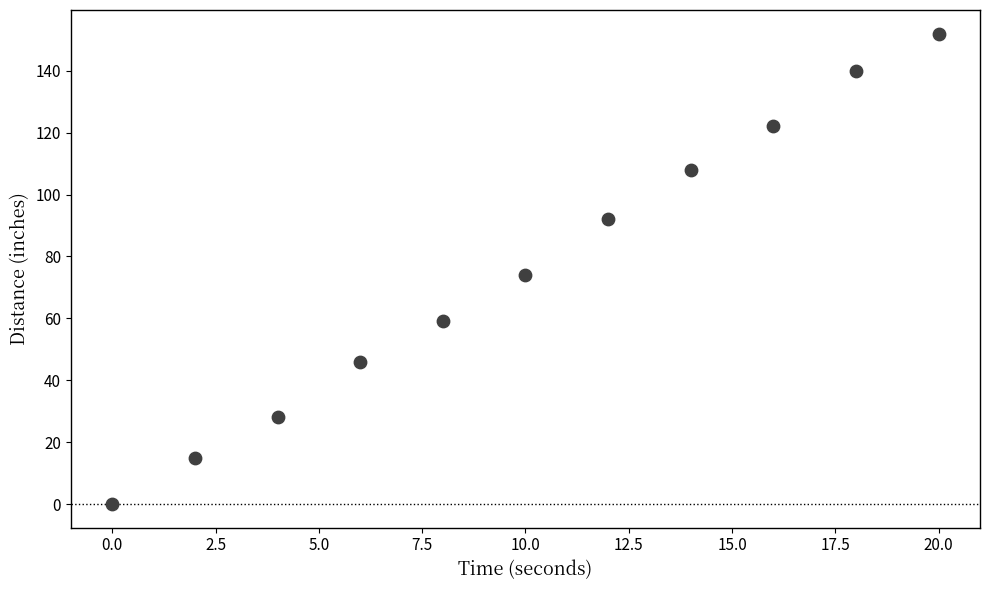

What is the average X value?

10